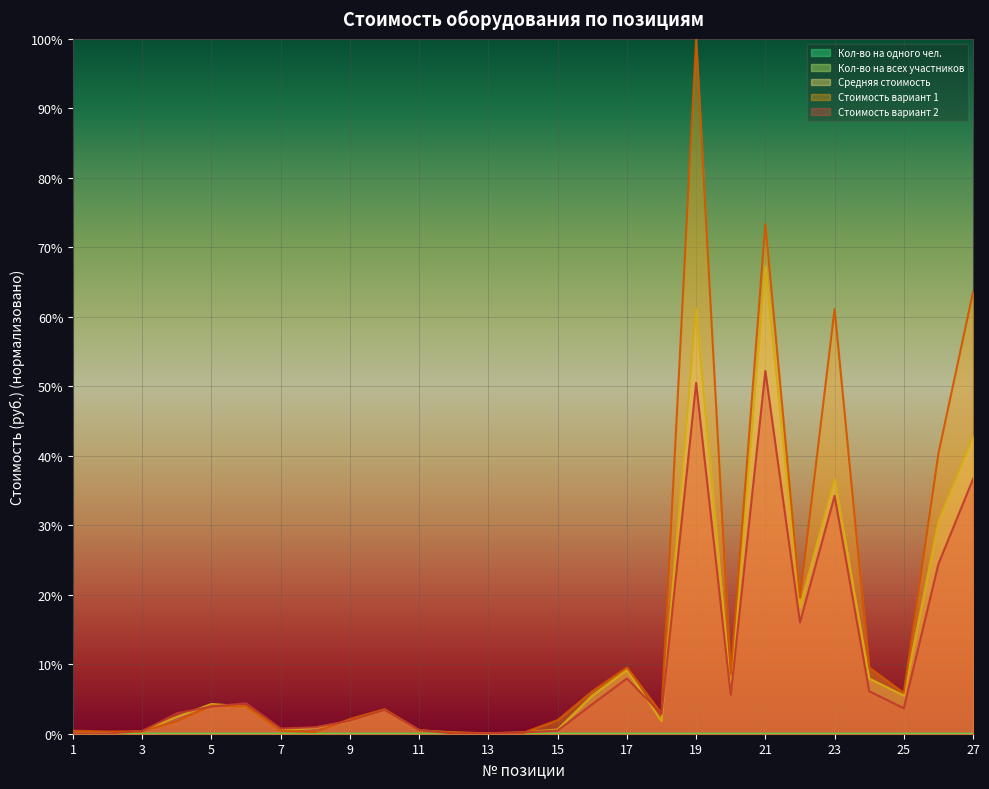

At how many categories does at least one series exceed 63?

3